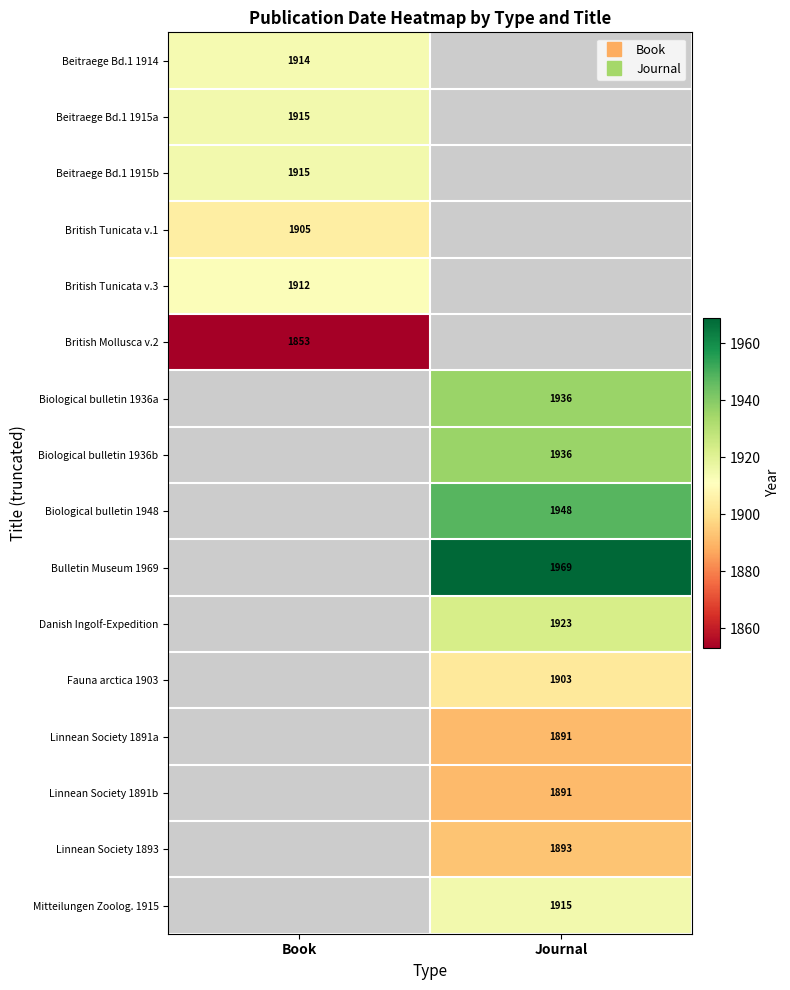

Which has a higher value, Journal or Book?

Book